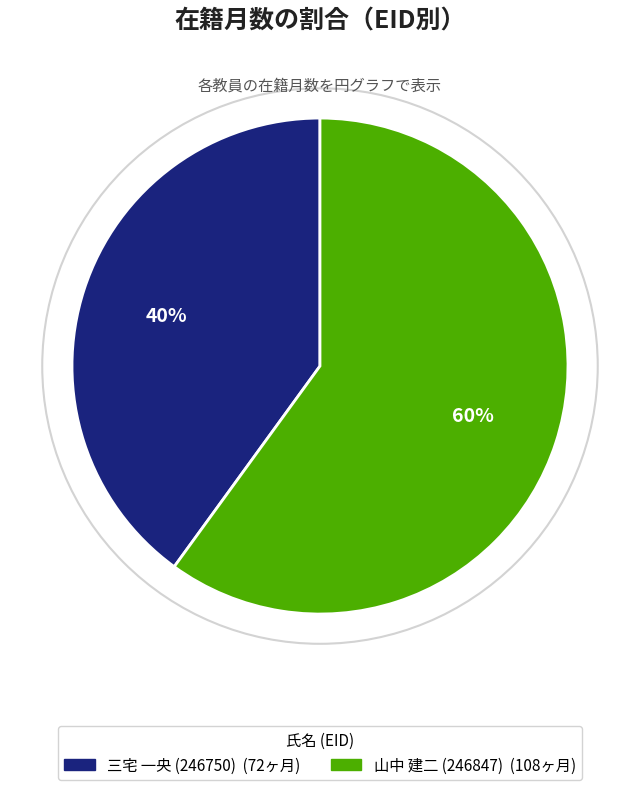

True or false: 三宅 一央 (246750) accounts for 40% of the total.

True